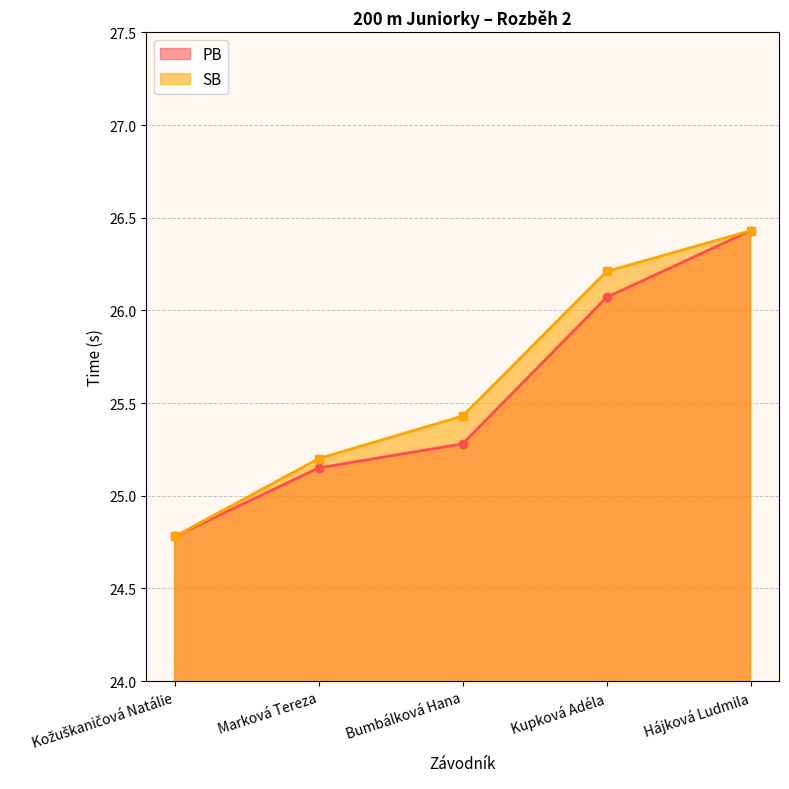

What is the maximum value shown in the chart?

26.4